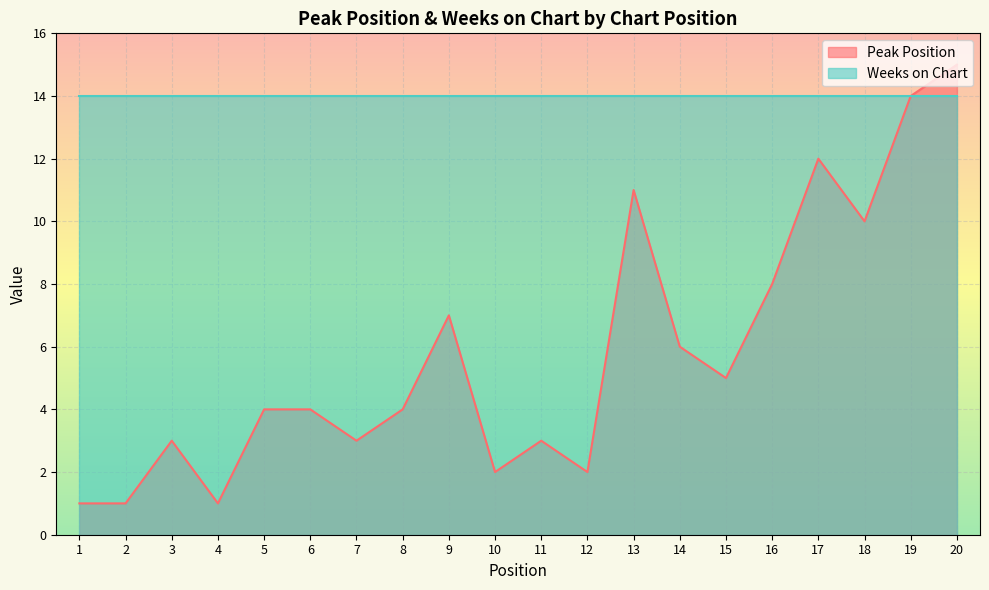

How many interior local peaks (higher than both neighbors) does the data have?

5